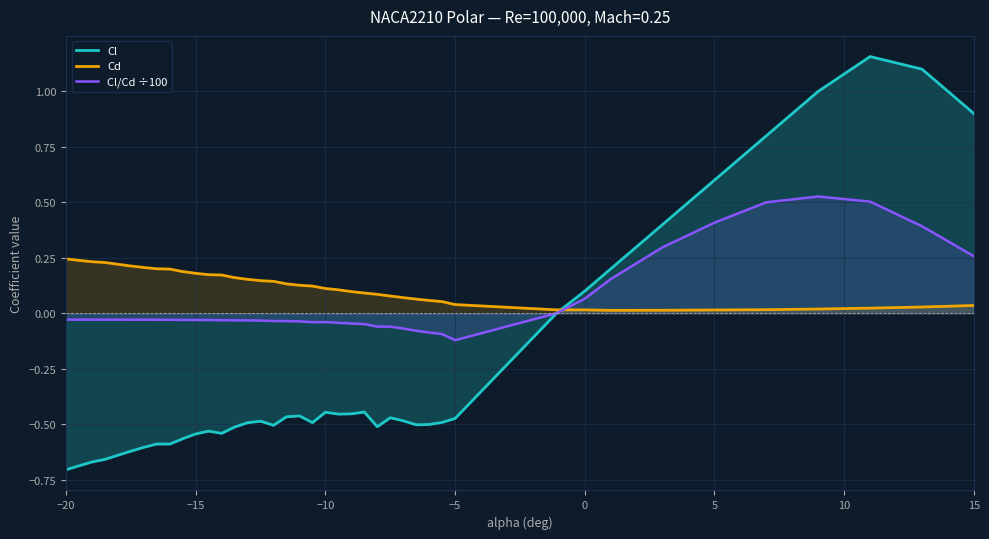

List the series in order of their overall mean, highest first.

Cd, Cl/Cd ÷100, Cl